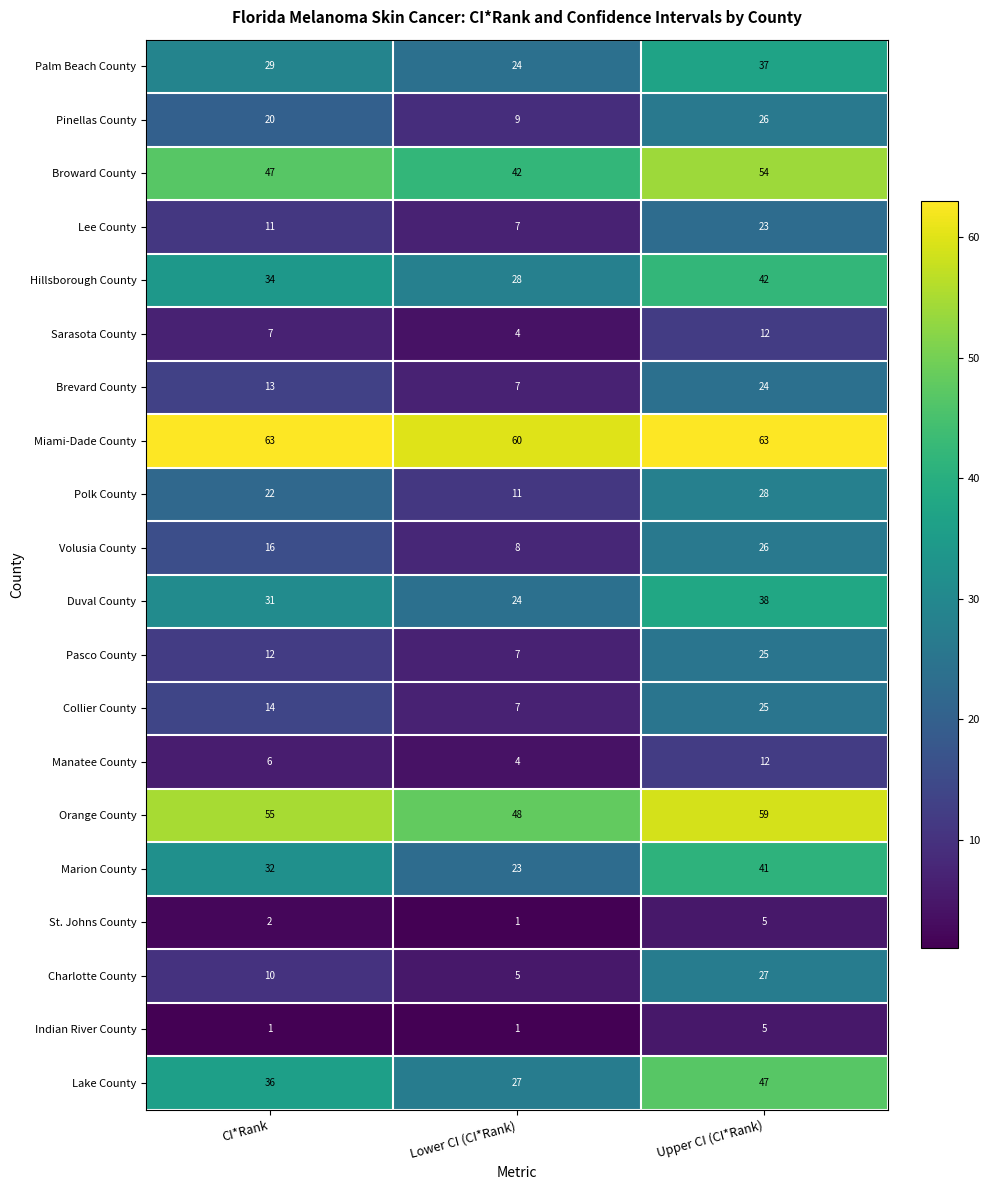

Which series has the widest spread of values?

Charlotte County